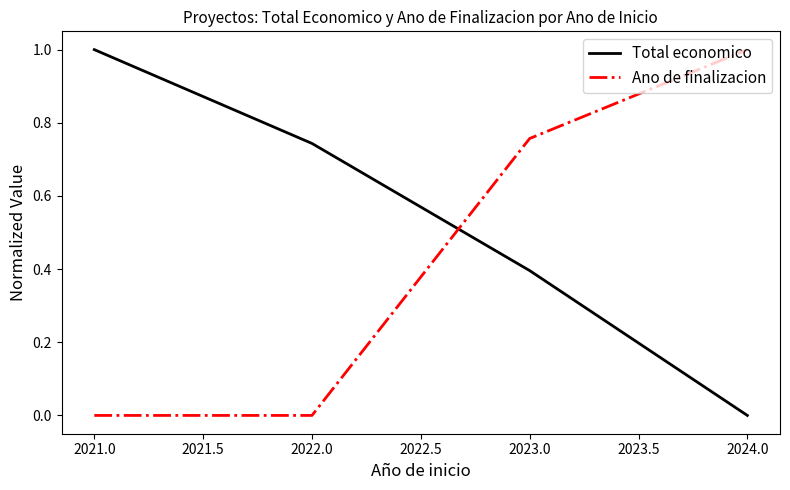

How many lines are shown in the chart?

2